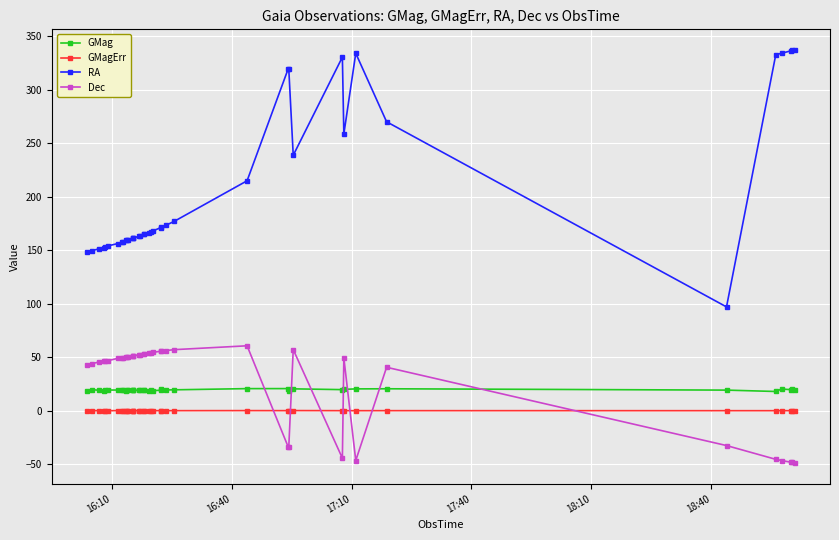

What is the lowest value of the GMag series?

18.0